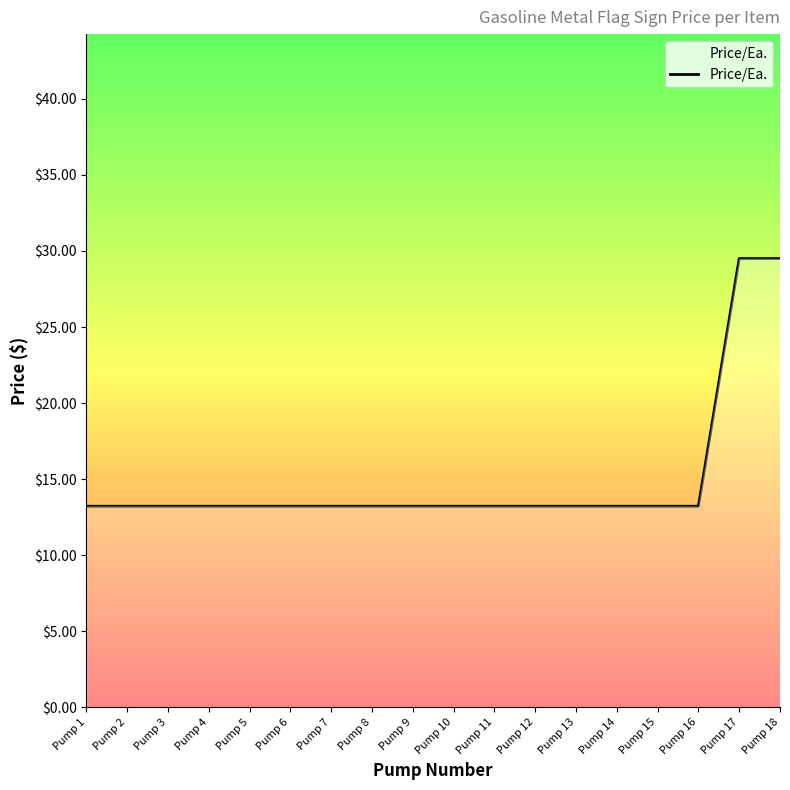

The chart shows a value of 20.8 at Pump 3. True or false?

False